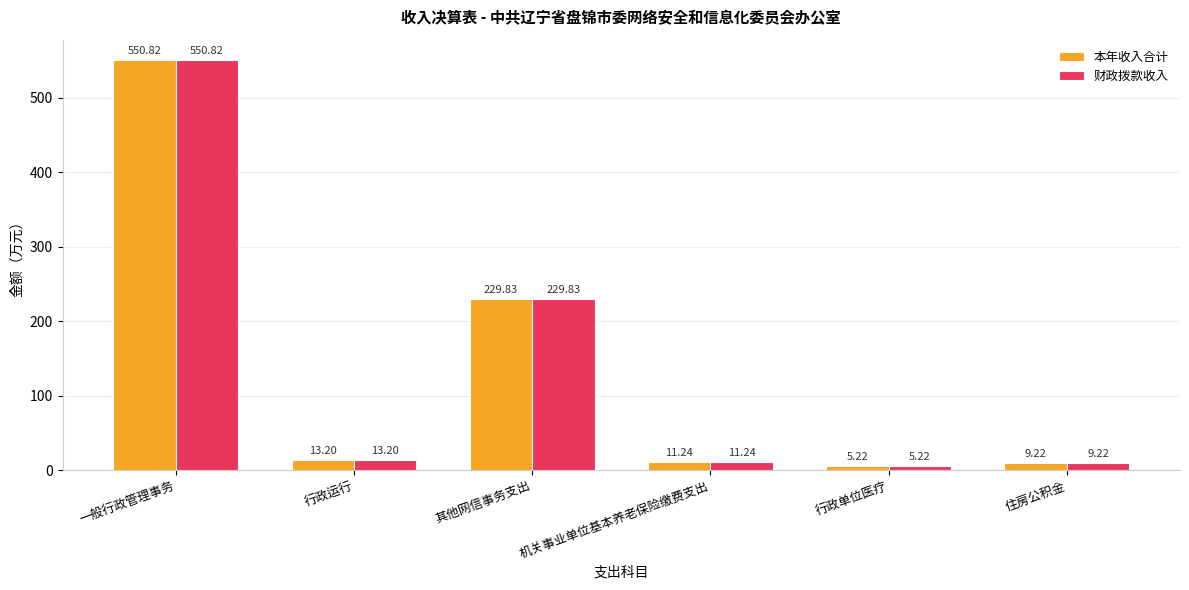

Reading left to right, transcribe all the data shown in this chart.

本年收入合计: 一般行政管理事务=550.8	行政运行=13.2	其他网信事务支出=229.8	机关事业单位基本养老保险缴费支出=11.2	行政单位医疗=5.2	住房公积金=9.2
财政拨款收入: 一般行政管理事务=550.8	行政运行=13.2	其他网信事务支出=229.8	机关事业单位基本养老保险缴费支出=11.2	行政单位医疗=5.2	住房公积金=9.2